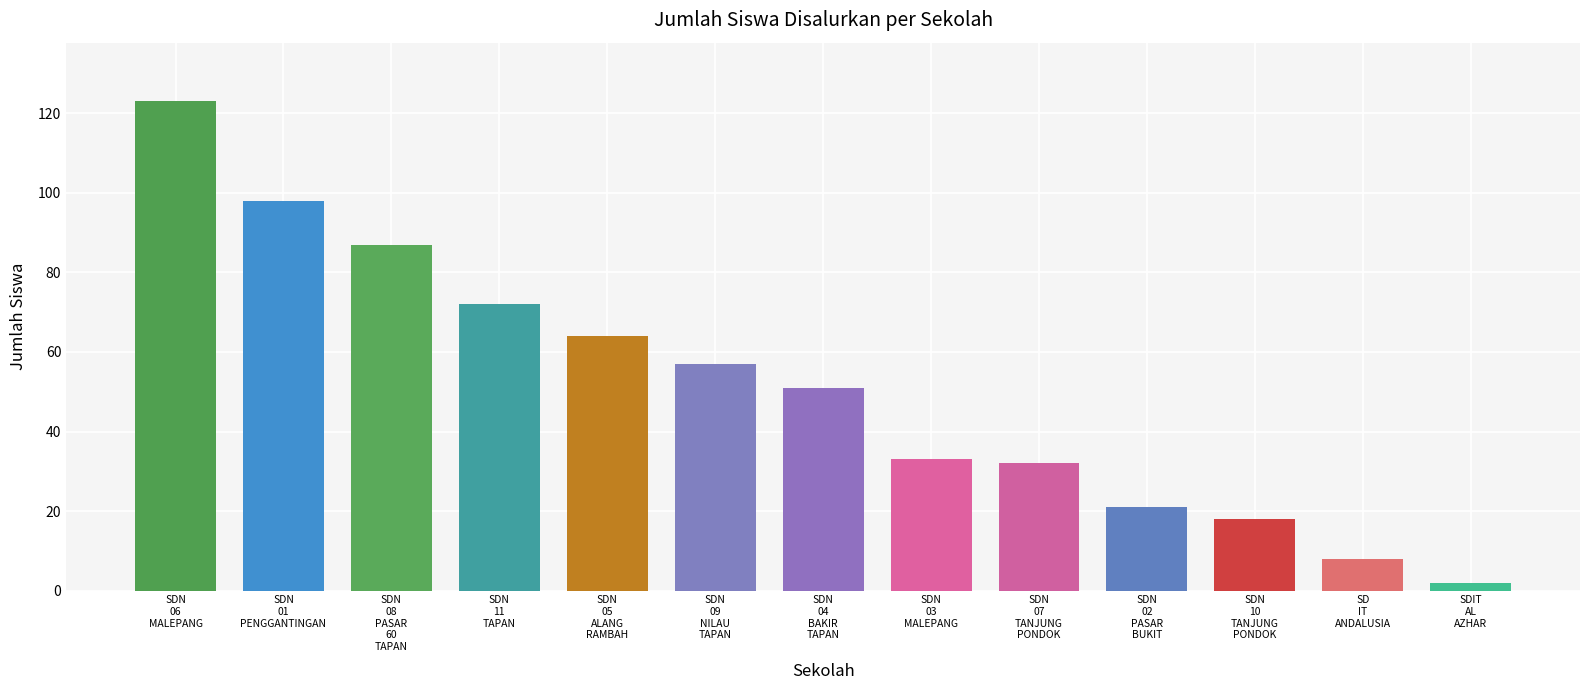

What is the average value?

51